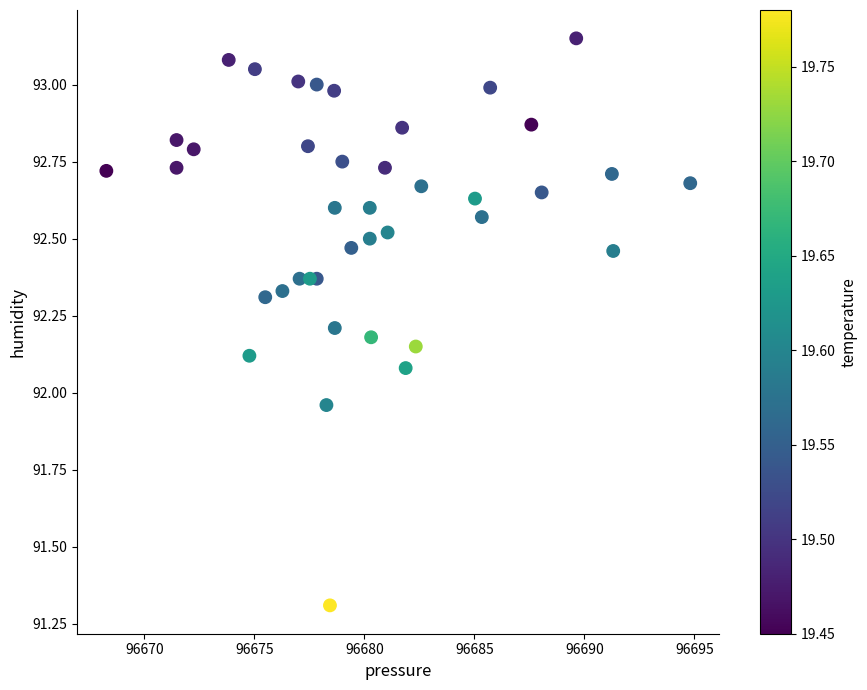

What is the range of X values (max minus min)?

26.5